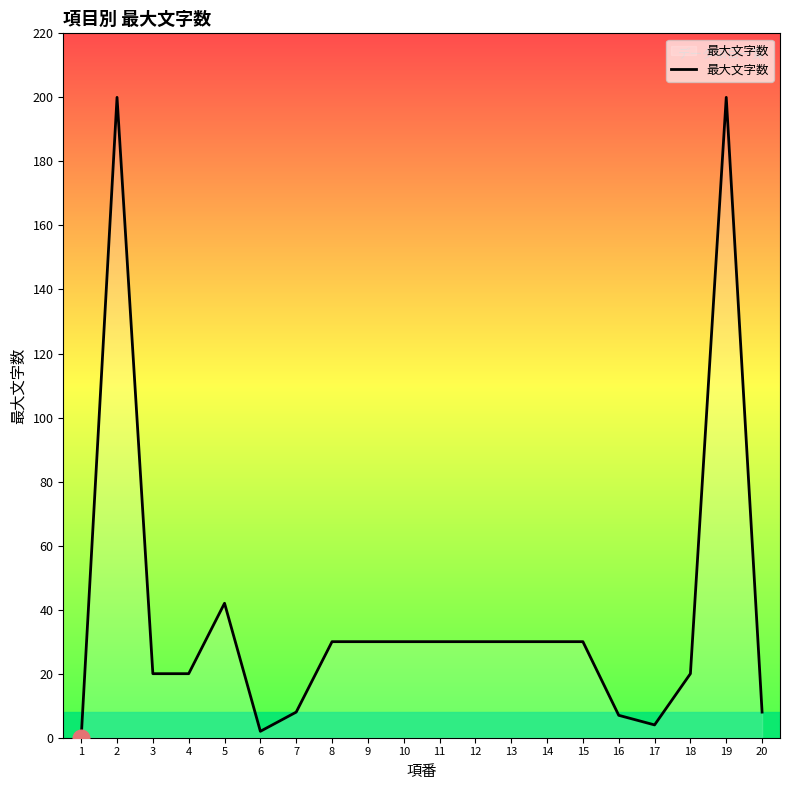

What is the maximum value shown in the chart?

200